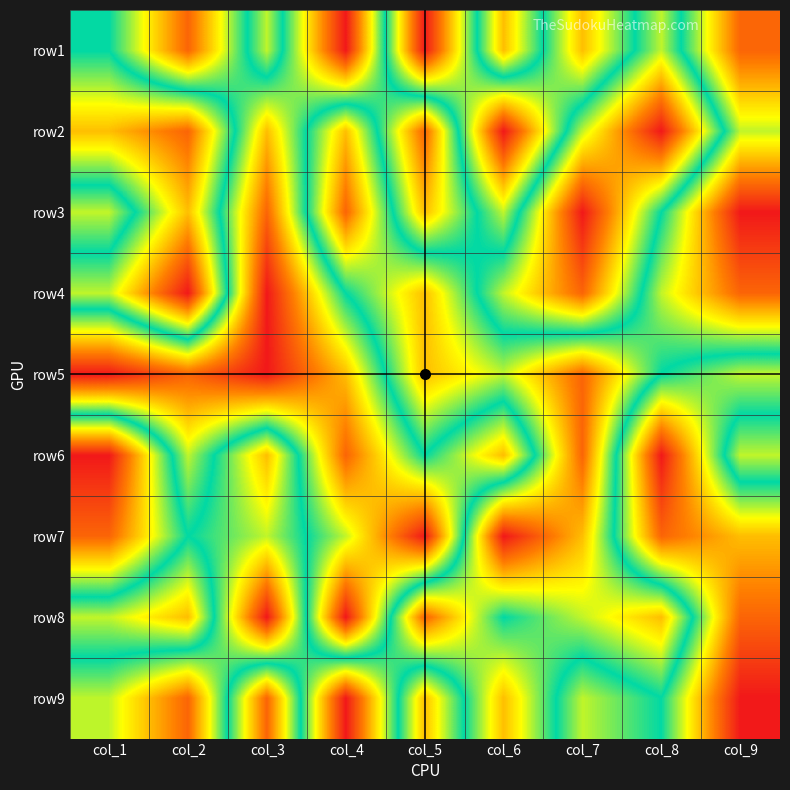

Between col_4 and col_7, which is larger?

col_4